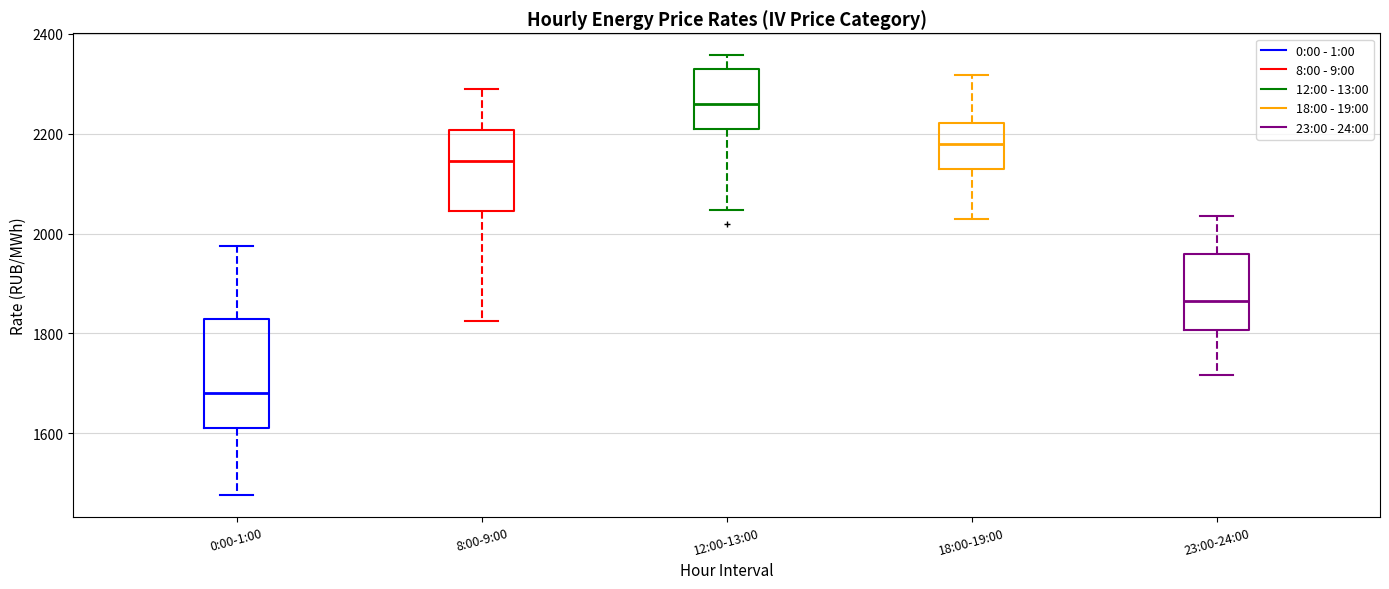

Reading left to right, transcribe this box plot: for each box, give where its median line is, the range the box spans, and where its two whiskers end, as read against the y-axis. The values are not printed on the chart, so give them approximately, as read against the axis.

0:00-1:00: median 1680, box 1620 to 1820, whiskers 1480 to 1980
8:00-9:00: median 2140, box 2040 to 2200, whiskers 1820 to 2280
12:00-13:00: median 2260, box 2200 to 2320, whiskers 2040 to 2360
18:00-19:00: median 2180, box 2120 to 2220, whiskers 2020 to 2320
23:00-24:00: median 1860, box 1800 to 1960, whiskers 1720 to 2040